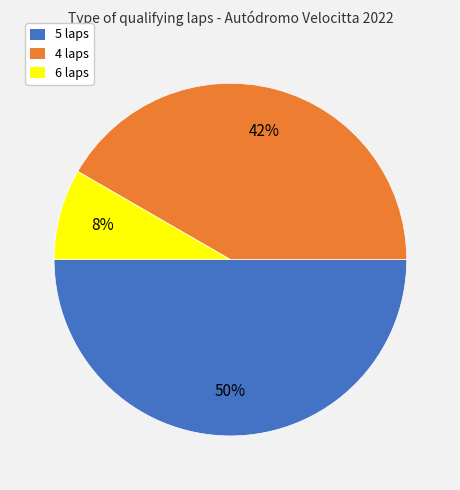

To the nearest percent, what is the average slice percentage?

33%